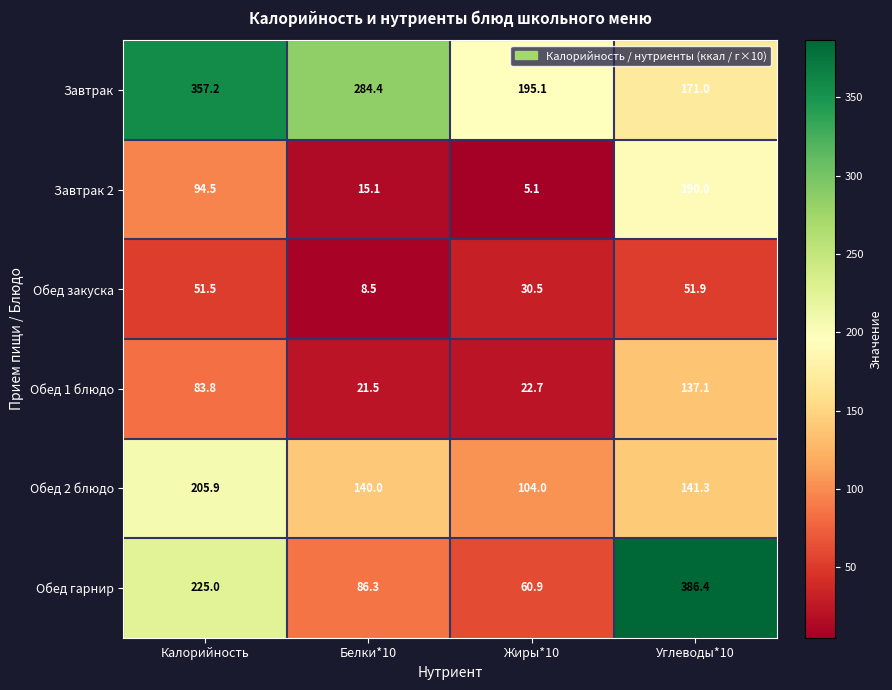

How many data points in Завтрак 2 are above 94?

2